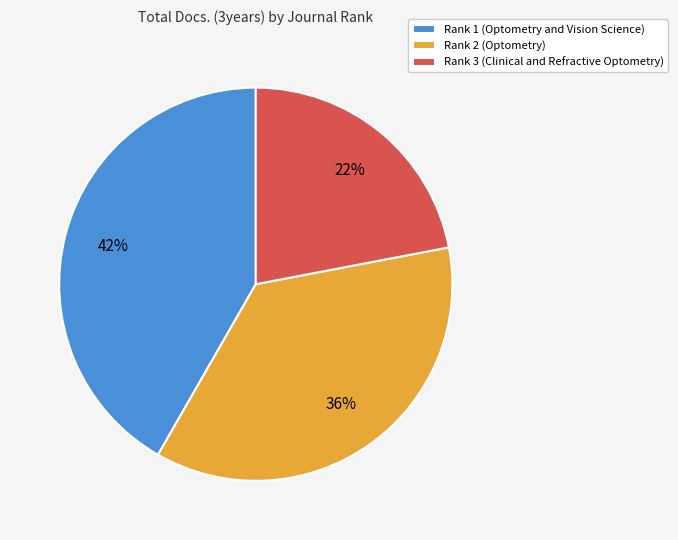

To the nearest percent, what is the difference between the largest and smallest slice percentages?

20%